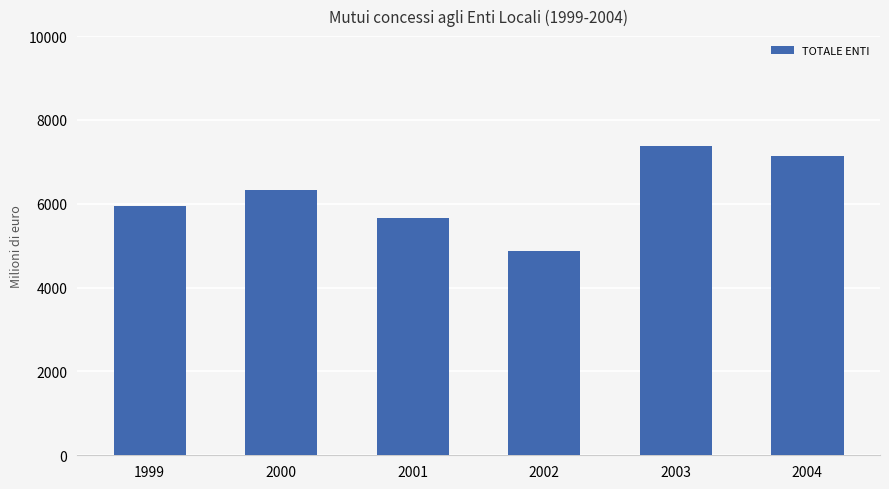

The value at 2002 is 4861.7. True or false?

True